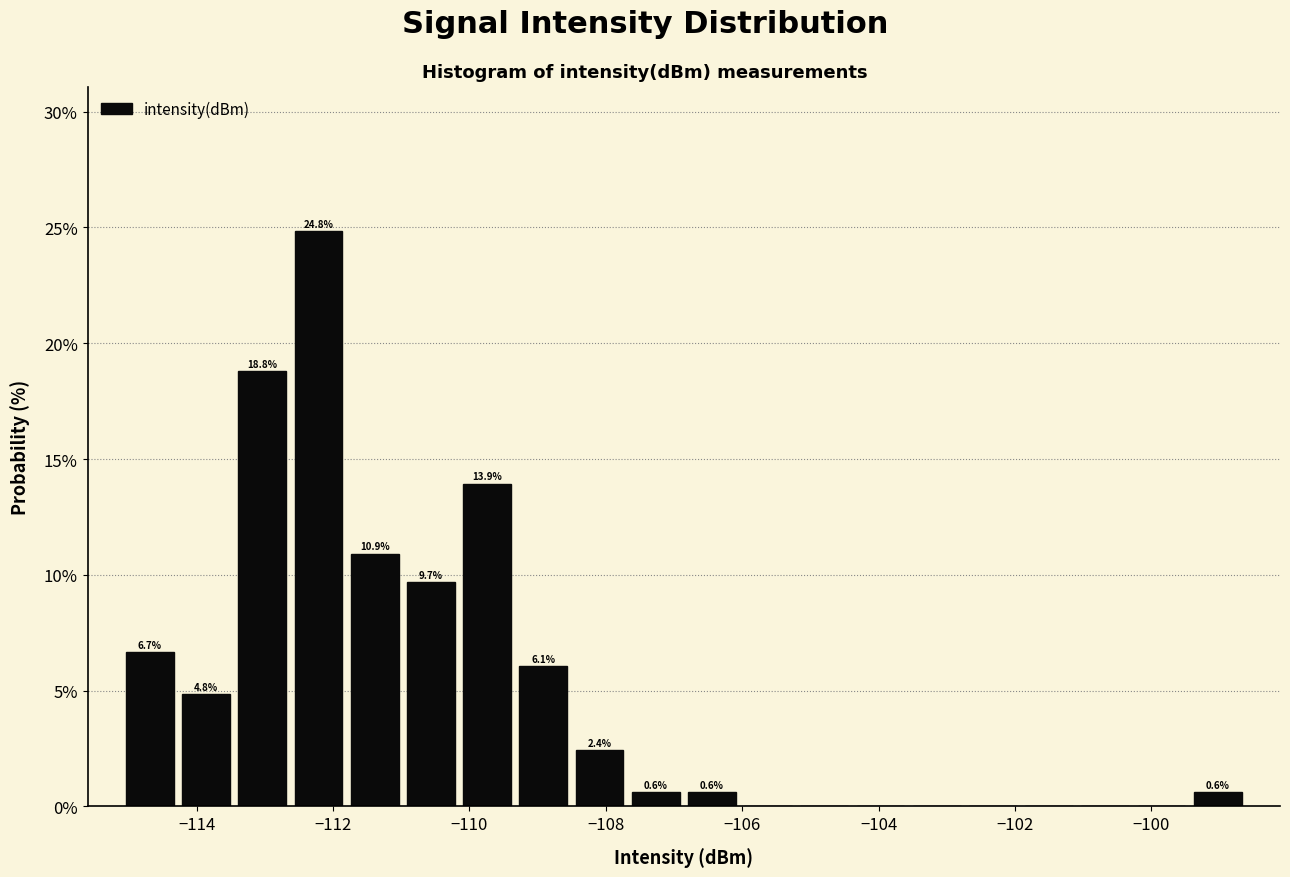

Which range on the x-axis has the tallest bar?

-112.6 to -111.8